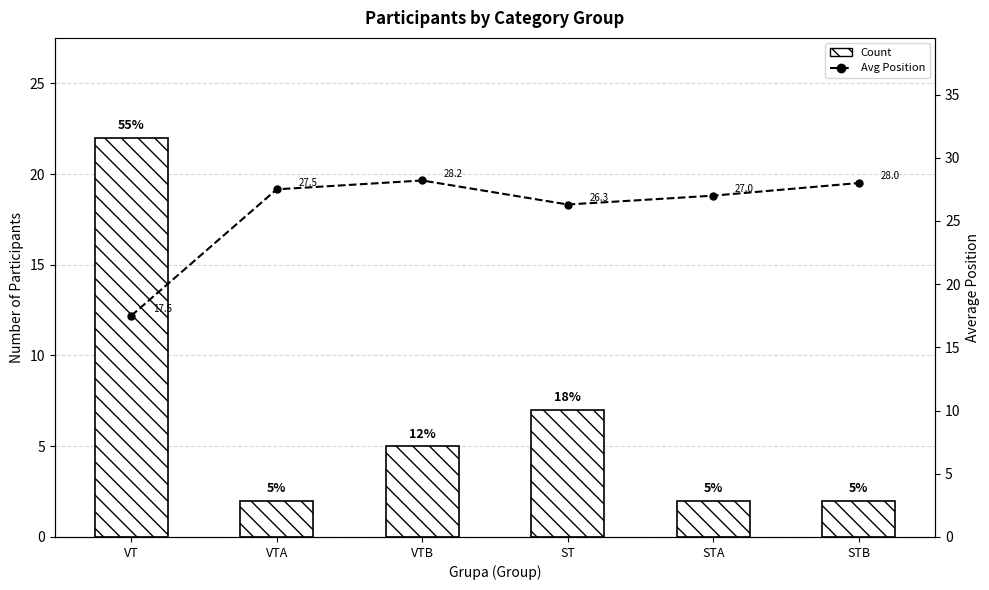

Rank the categories by Count value from highest to lowest.

VT, ST, VTB, VTA, STA, STB